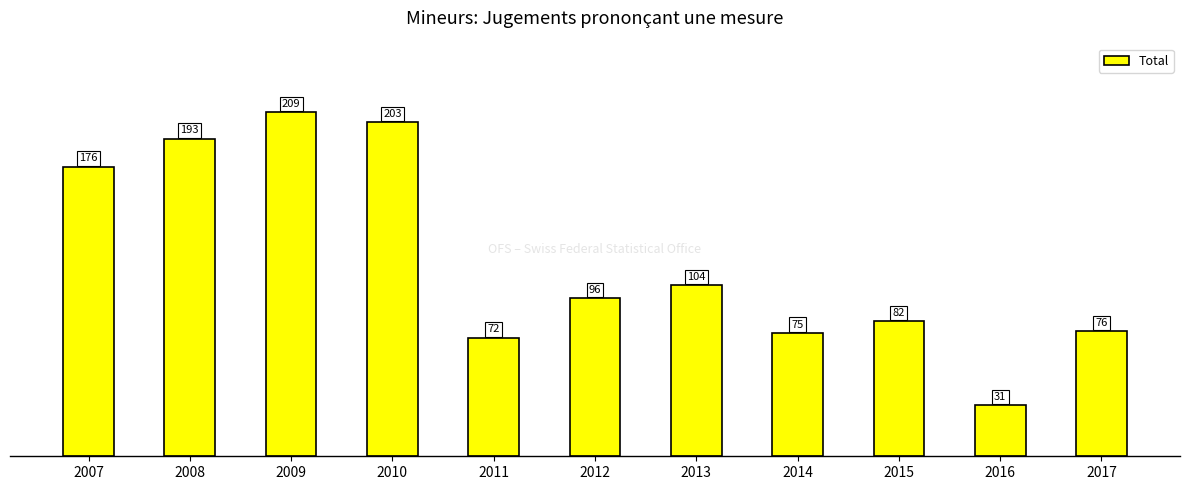

Is it true that the value at 2011 is 102?

False